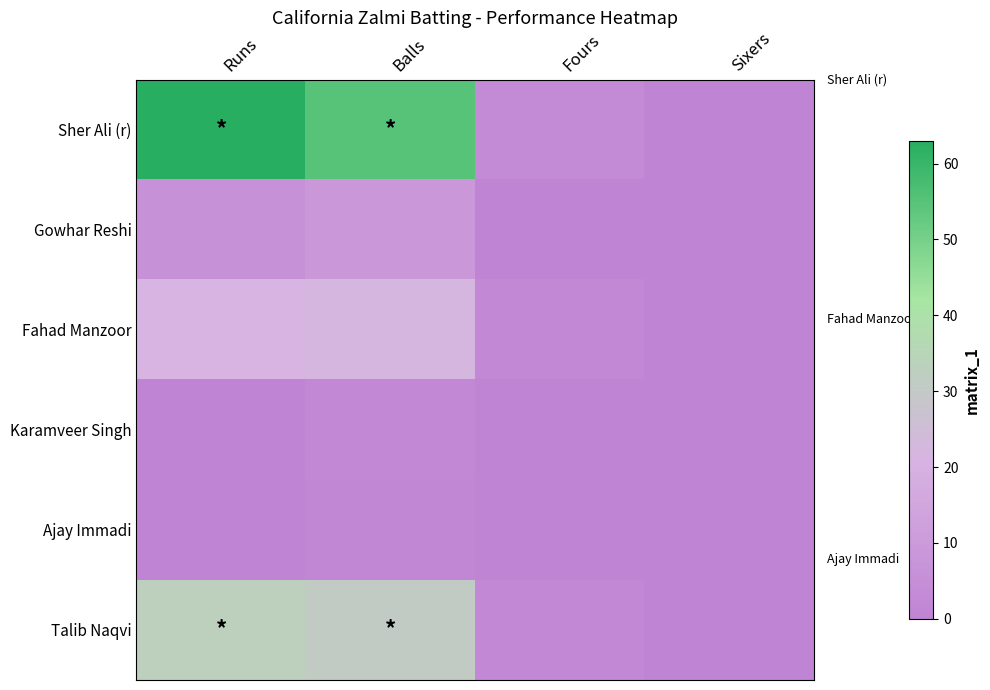

Which series has the widest spread of values?

Sher Ali (r)